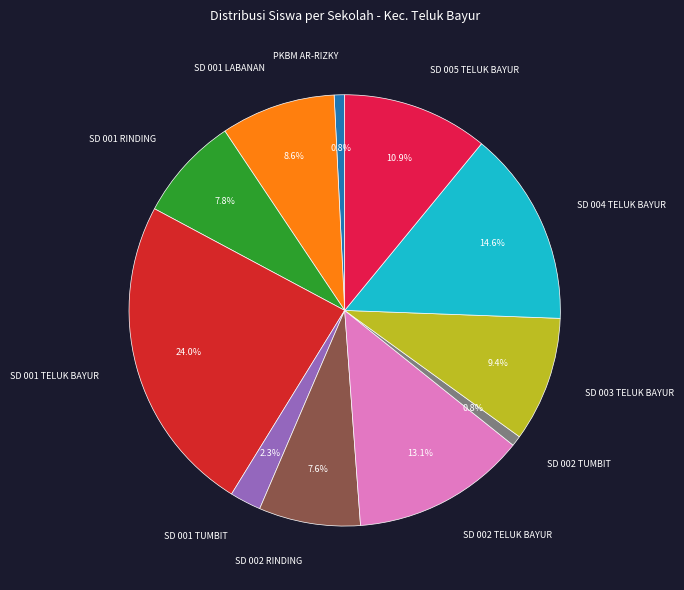

To the nearest percent, what is the difference between the largest and smallest slice percentages?

23%